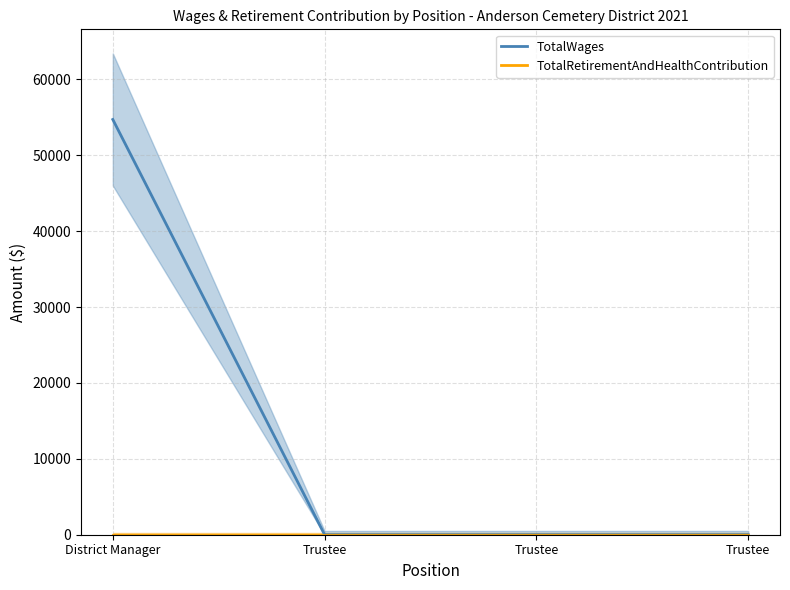

The TotalWages series shows 0 at Trustee. True or false?

True